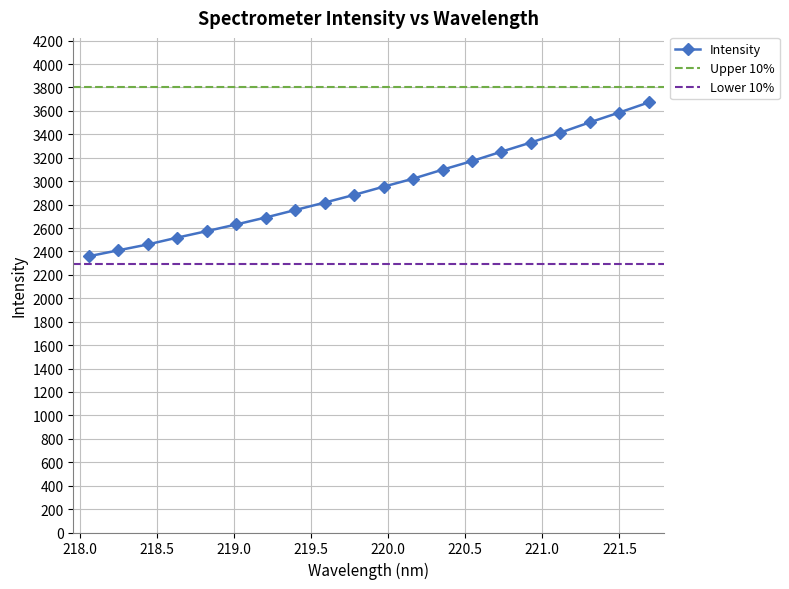

Which label corresponds to the smallest value in the chart?

218.0596